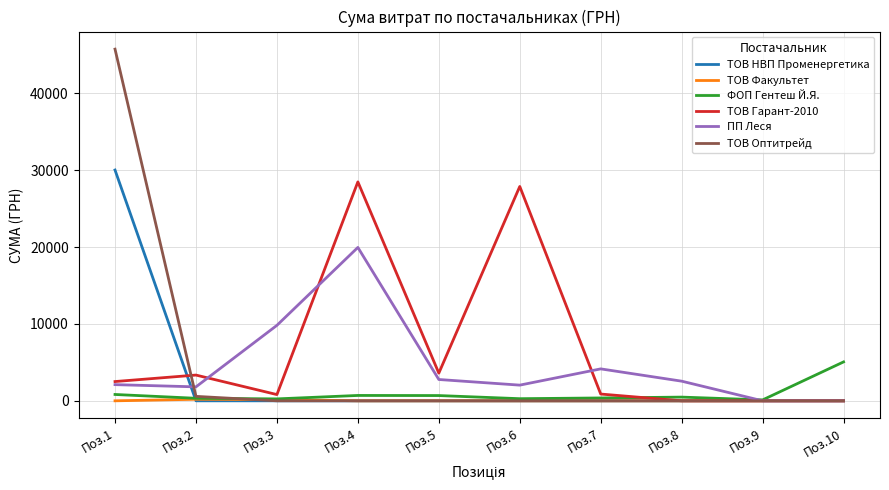

Which series has the largest total across all categories?

ТОВ Гарант-2010